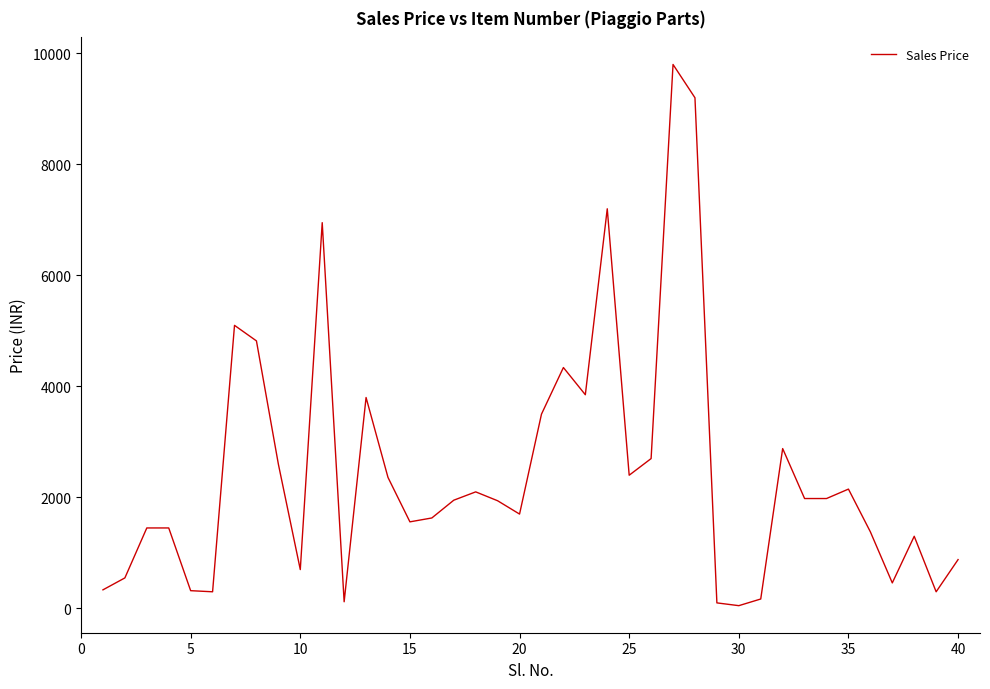

Does the chart have visible grid lines?

No